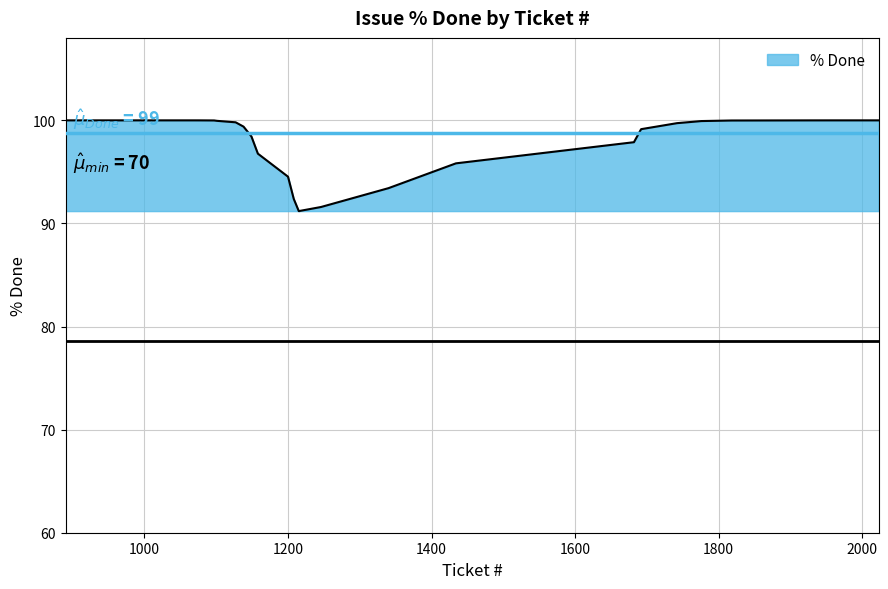

What is the smallest value displayed?

91.2